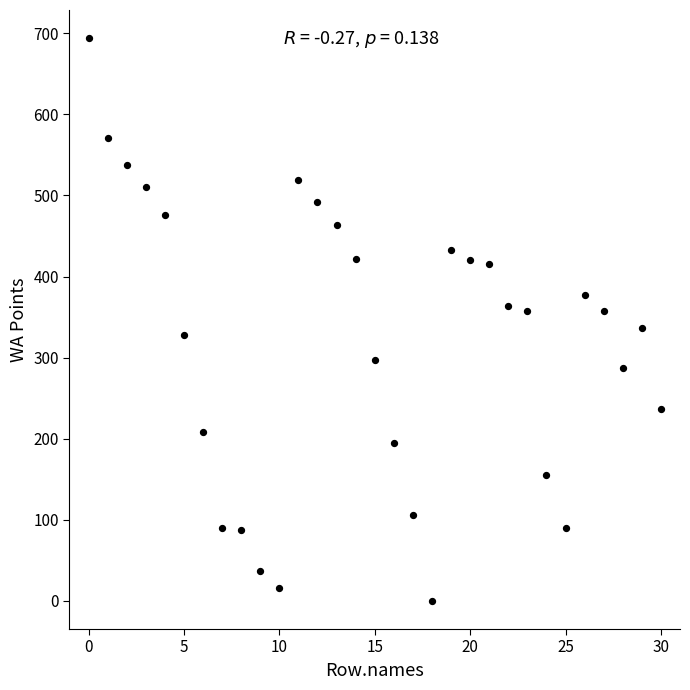

What is the range of Y values (max minus min)?

694